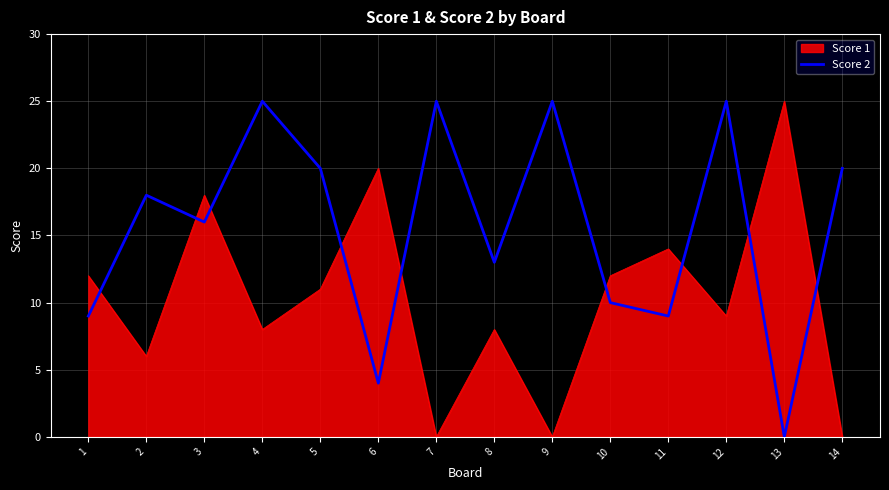

Which series has the largest total across all categories?

Score 2